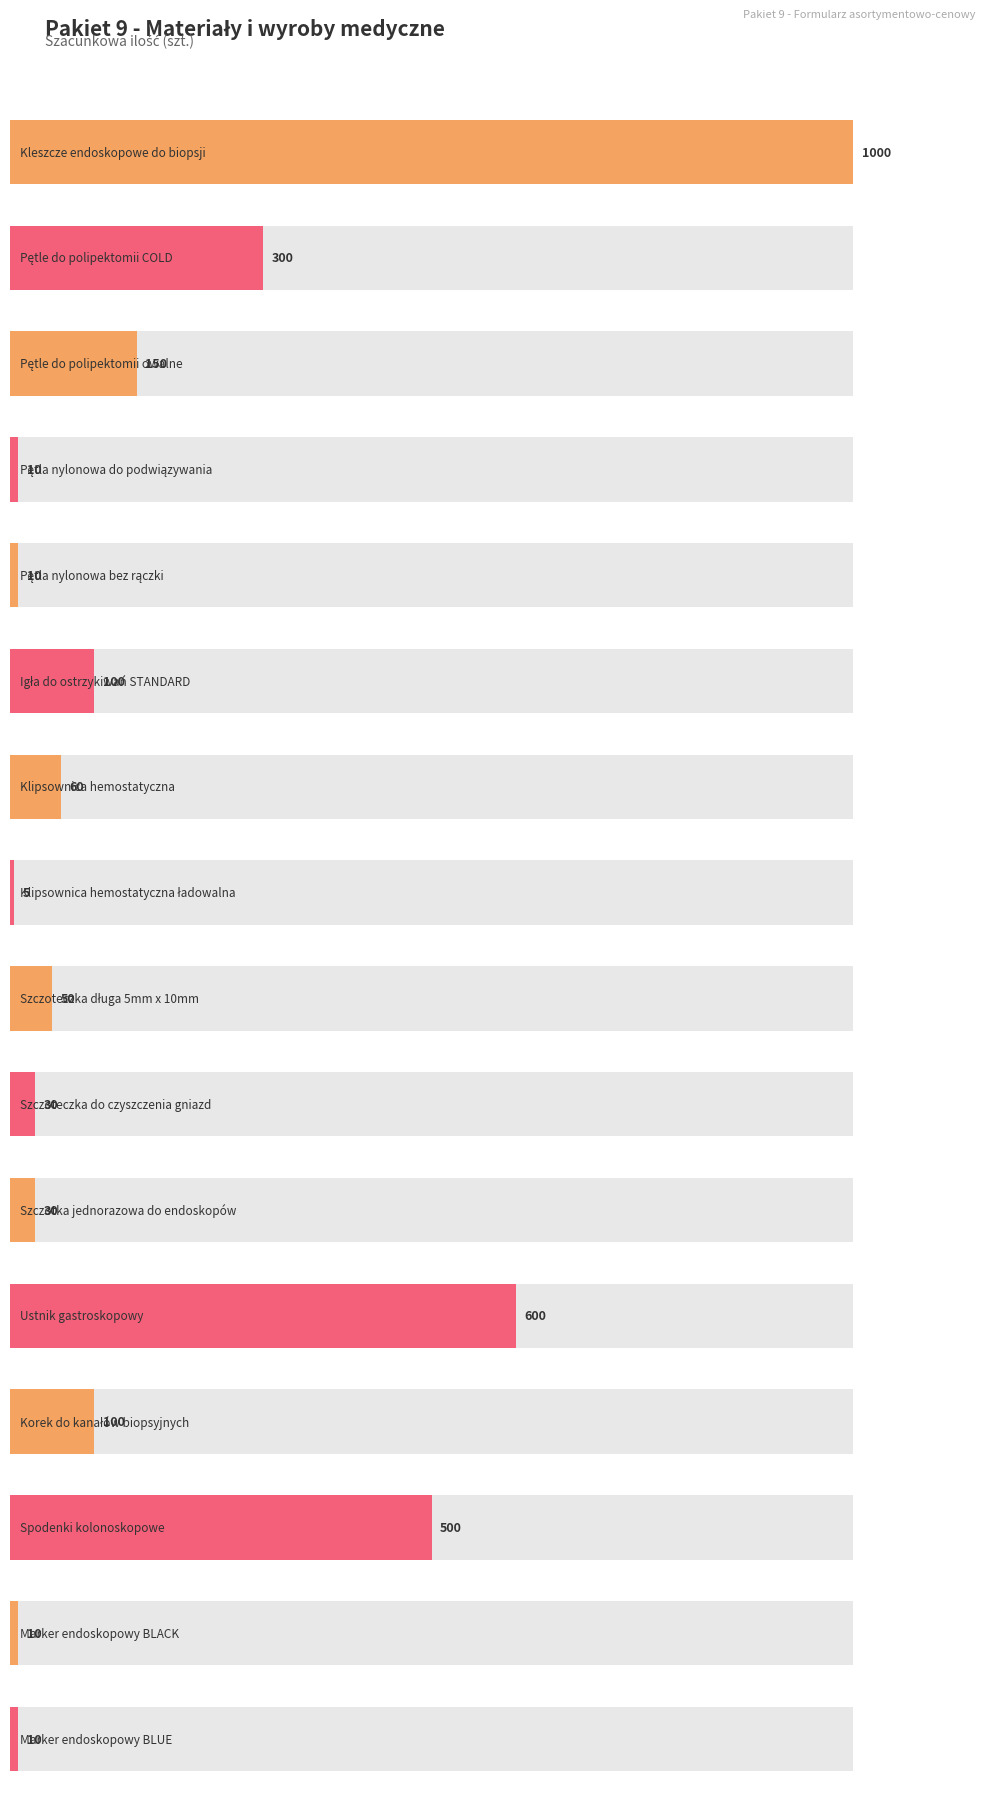

What is the change in value from Pętle do polipektomii owalne to Ustnik gastroskopowy?

+450